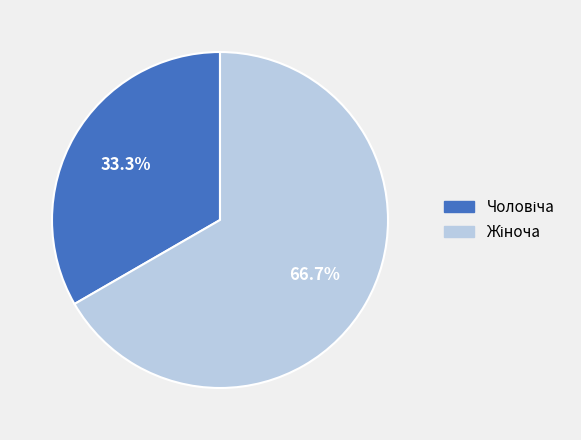

Is there a majority slice in this chart?

Yes